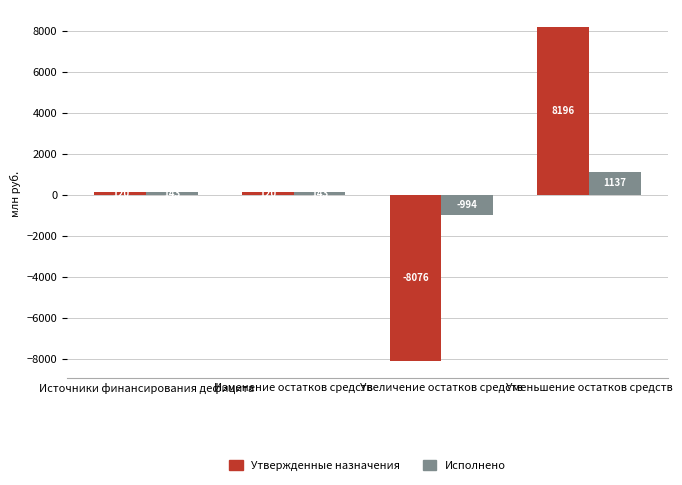

At which label does Исполнено reach its peak?

Уменьшение остатков средств